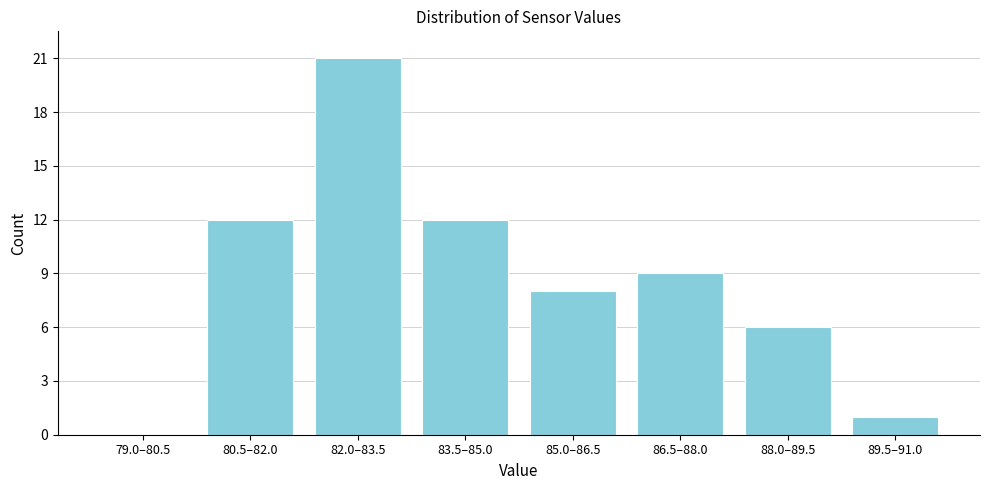

Reading left to right, what are all the values shown in this chart?

79.0–80.5=0	80.5–82.0=12	82.0–83.5=21	83.5–85.0=12	85.0–86.5=8	86.5–88.0=9	88.0–89.5=6	89.5–91.0=1